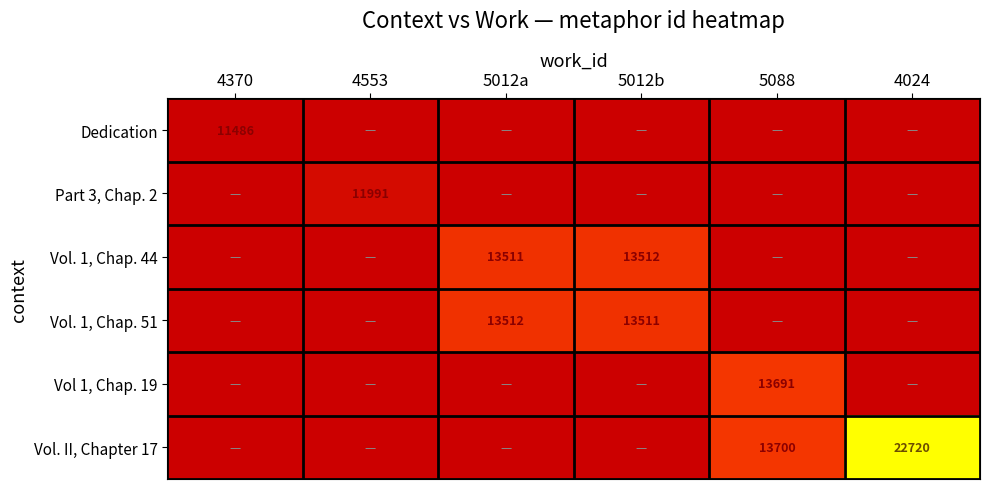

The value of Vol. 1, Chap. 44 at 5012a is 8613. True or false?

False